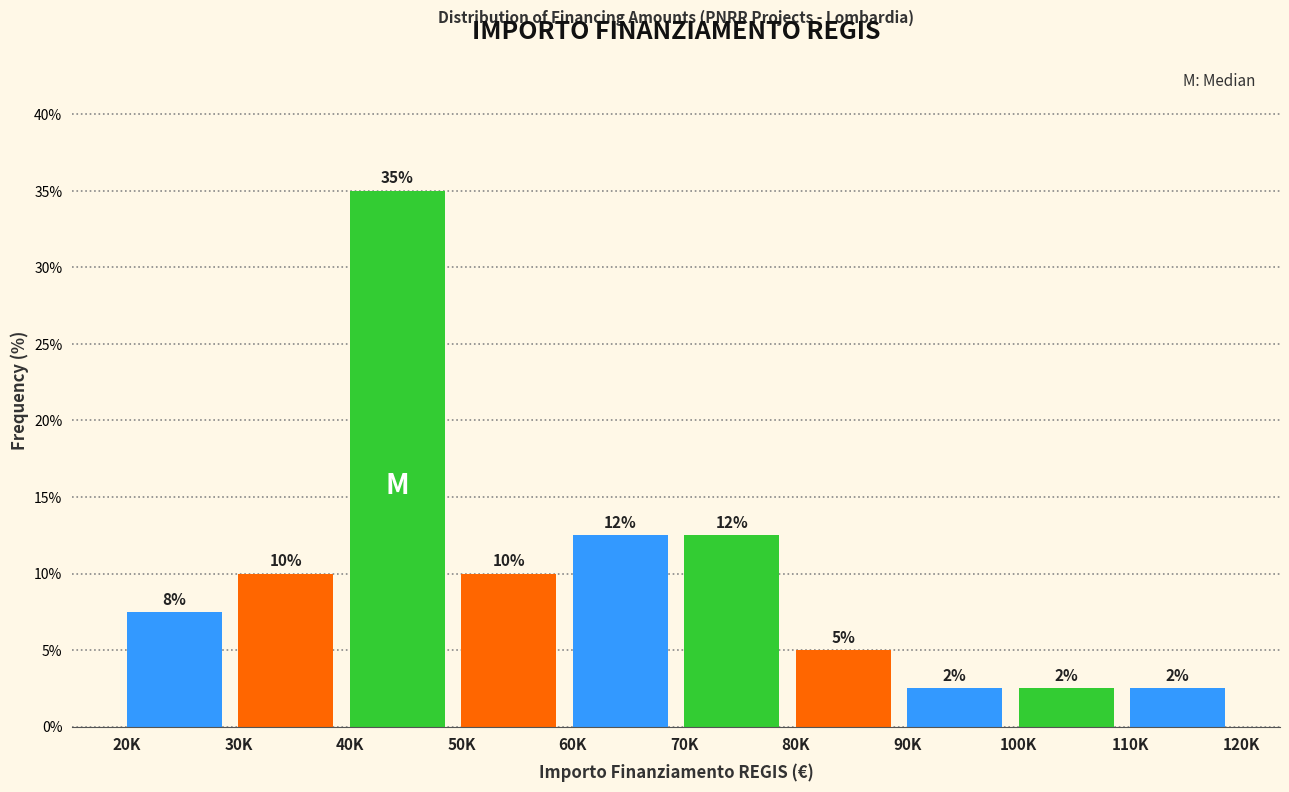

Does the chart contain any negative values?

No